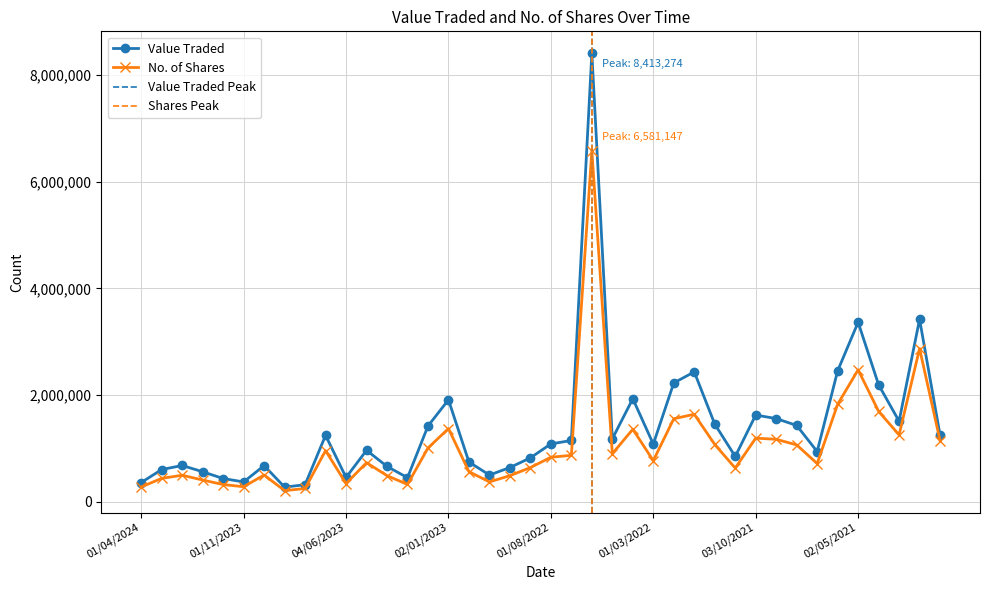

Which label corresponds to the smallest value in the chart?

03/09/2023